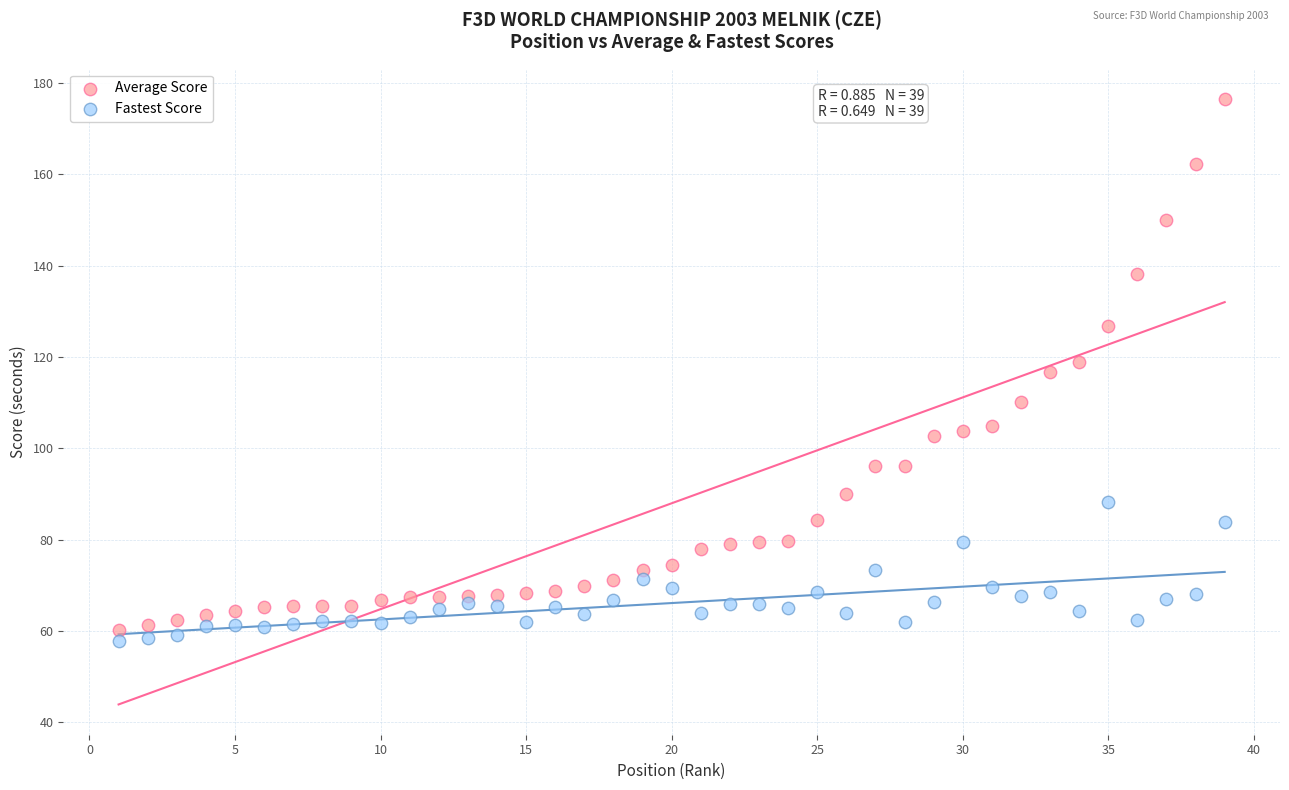

Across all data points, what is the range of X values (max minus min)?

38.0